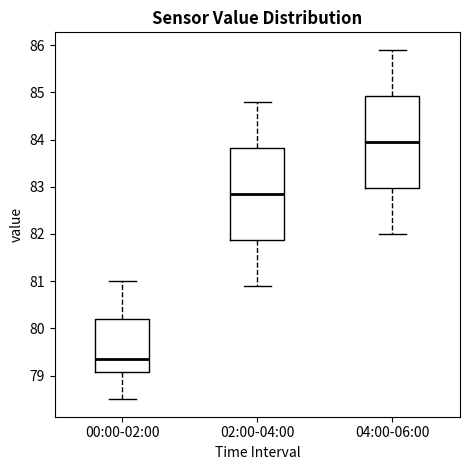

Which box has the highest median line?

04:00-06:00